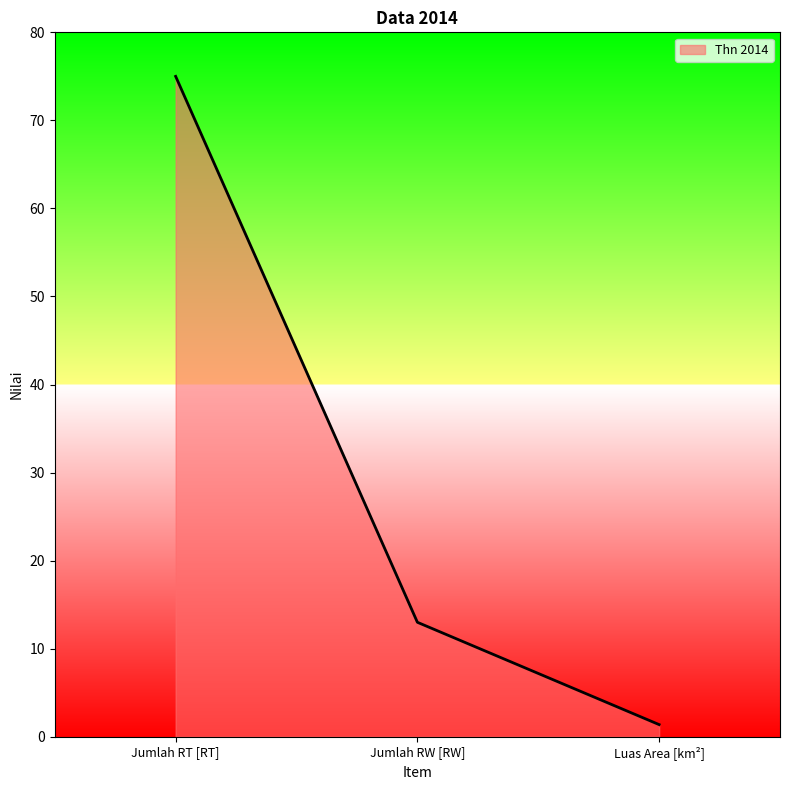

Where does the data first go above 13?

Jumlah RT [RT]